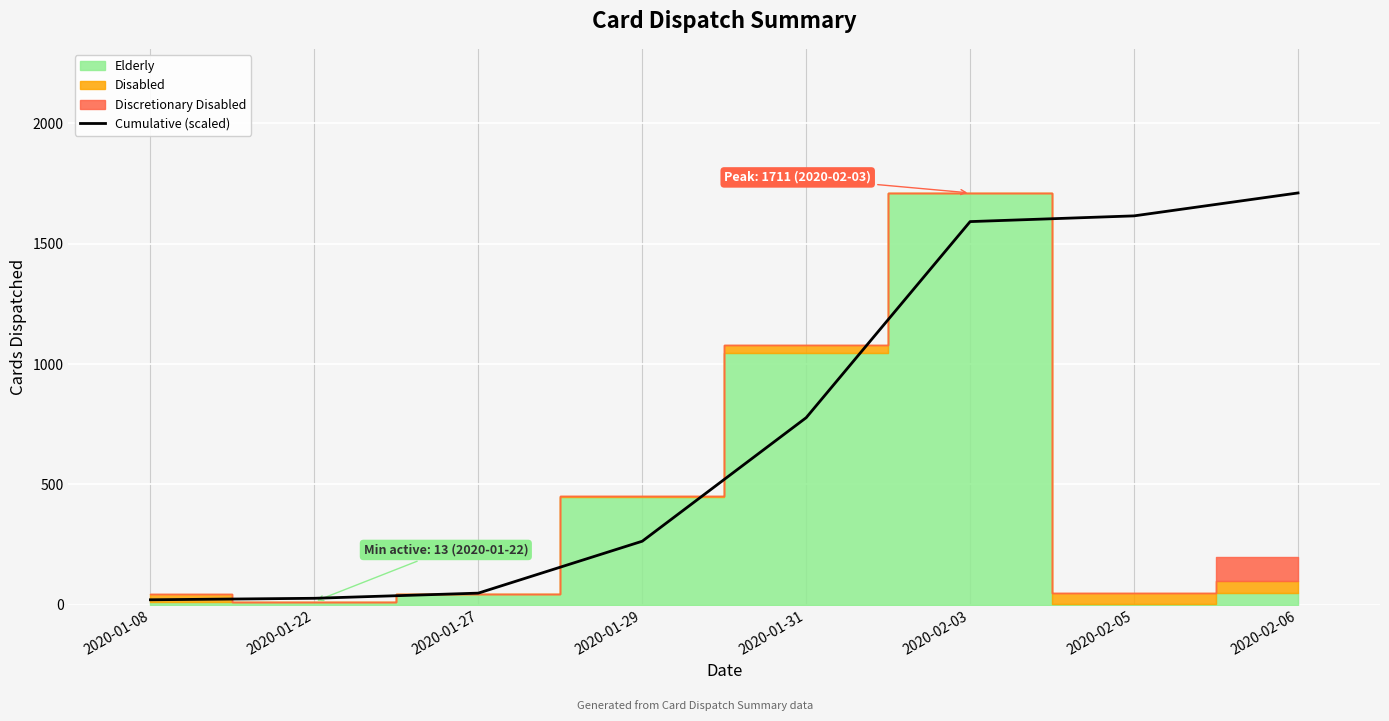

Reading left to right, list all the values displayed in this chart.

2020-01-08=20.5	2020-01-22=26.7	2020-01-27=48.1	2020-01-29=263.8	2020-01-31=777.2	2020-02-03=1591.9	2020-02-05=1615.8	2020-02-06=1711.0